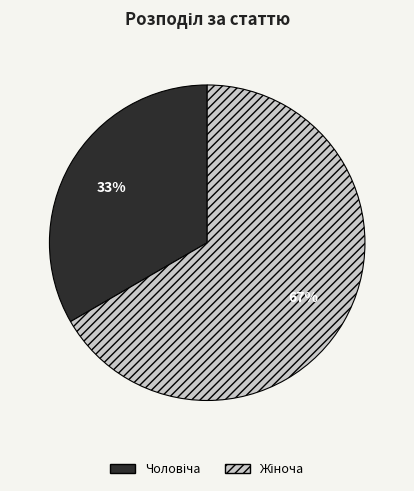

Does any single category account for the majority?

Yes